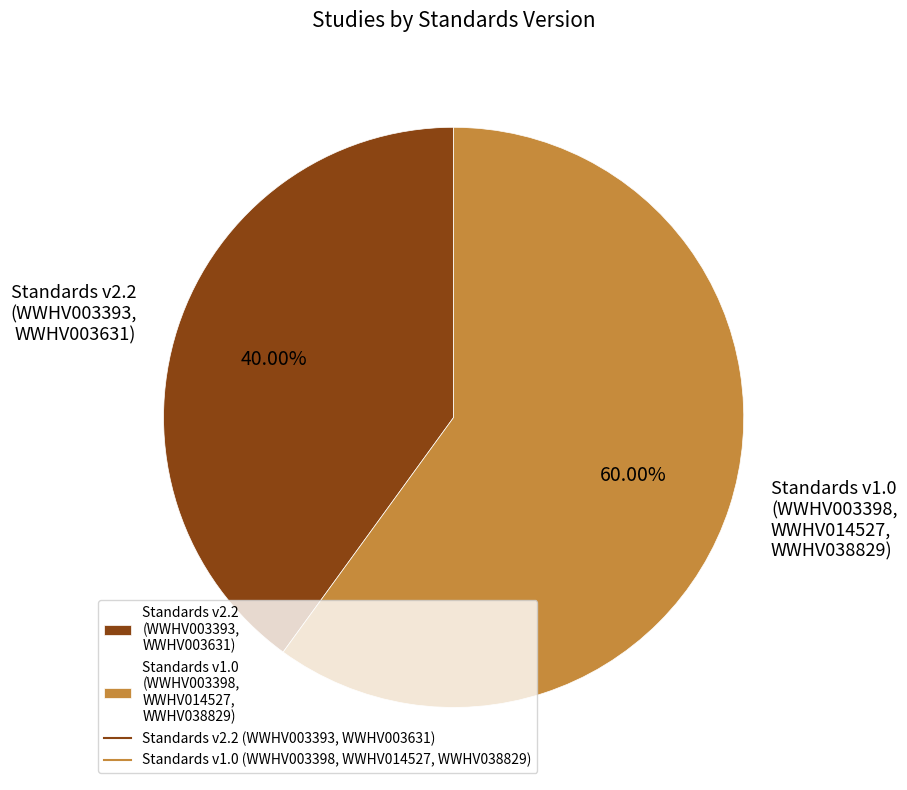

Do Standards v1.0 (WWHV003398, WWHV014527, WWHV038829) and Standards v2.2 (WWHV003393, WWHV003631) together represent more than half of the pie?

Yes